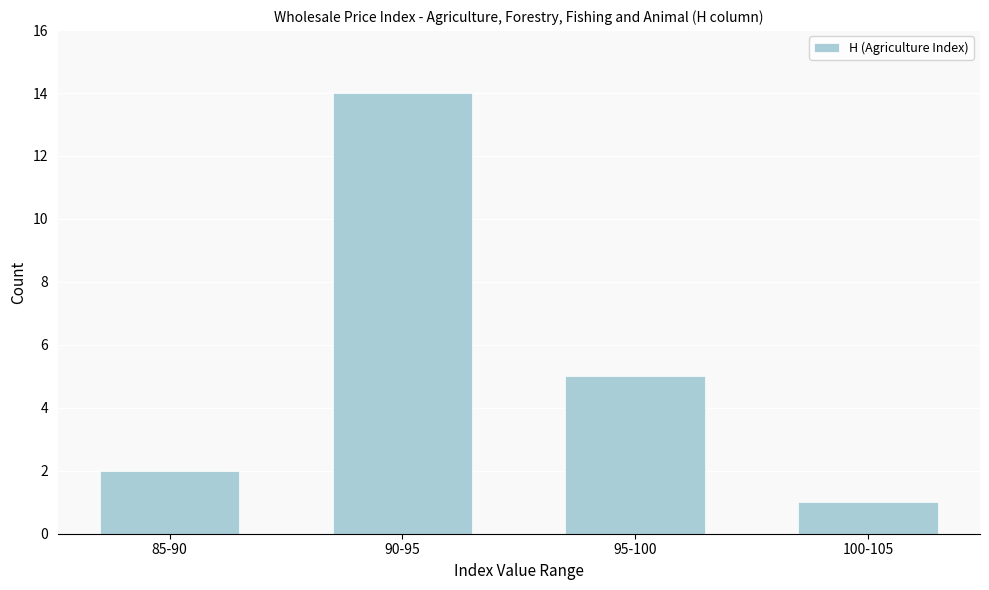

Reading right to left, what are all the values shown in this chart?

100-105=1	95-100=5	90-95=14	85-90=2